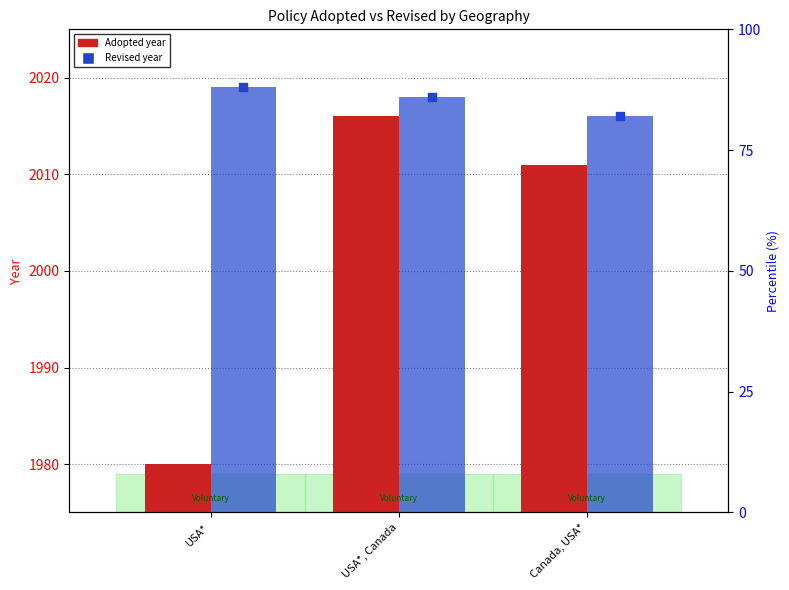

Which has a higher value, USA*, Canada or Canada, USA*?

USA*, Canada